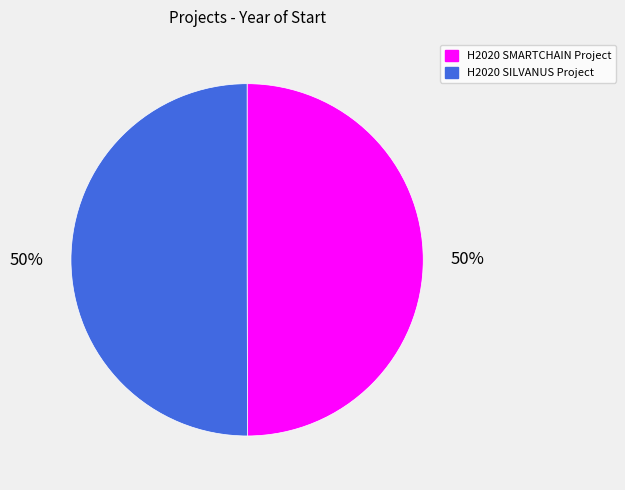

To the nearest percent, what is the average slice percentage?

50%